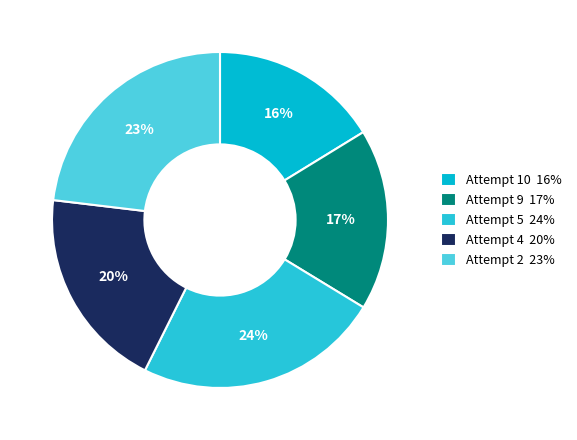

Does Attempt 9 represent more than half of the total?

No